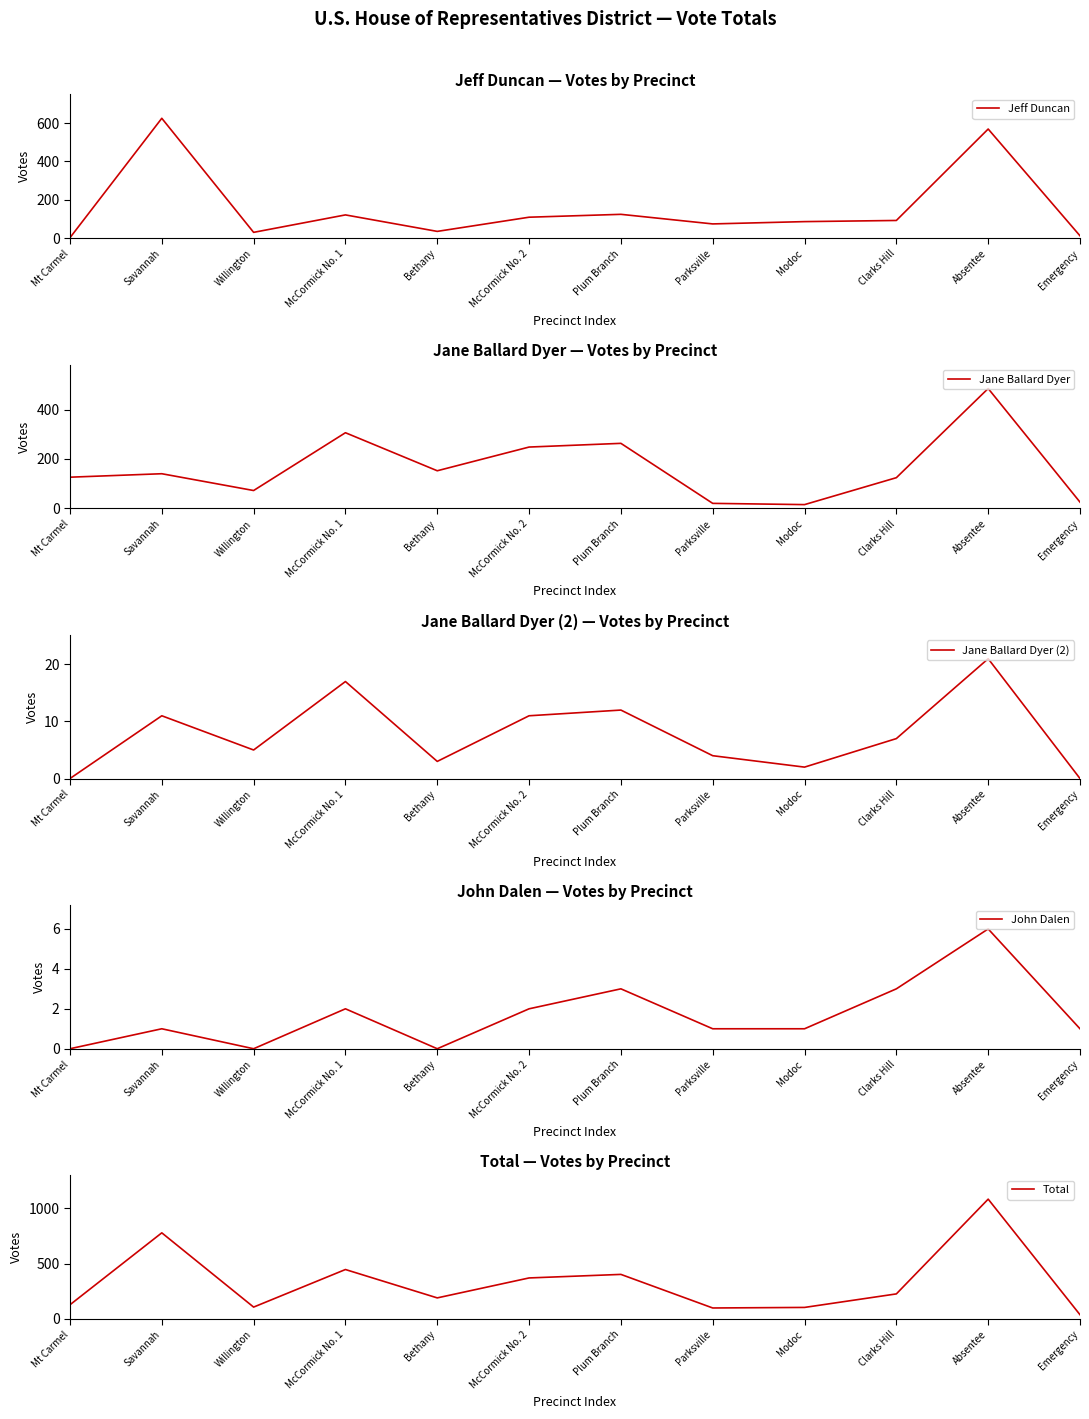

Which category has the highest value in the Total series?

Absentee